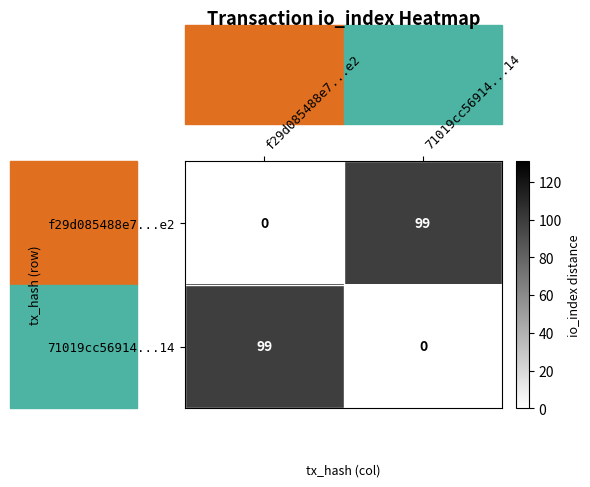

What is the spread (max minus min) of values at f29d085488e7...e2?

99